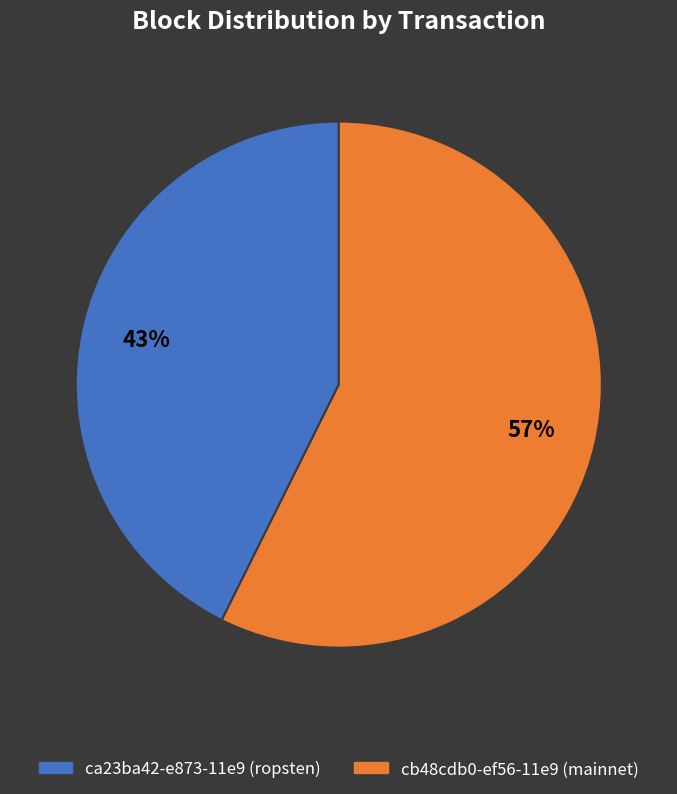

Is there a majority slice in this chart?

Yes